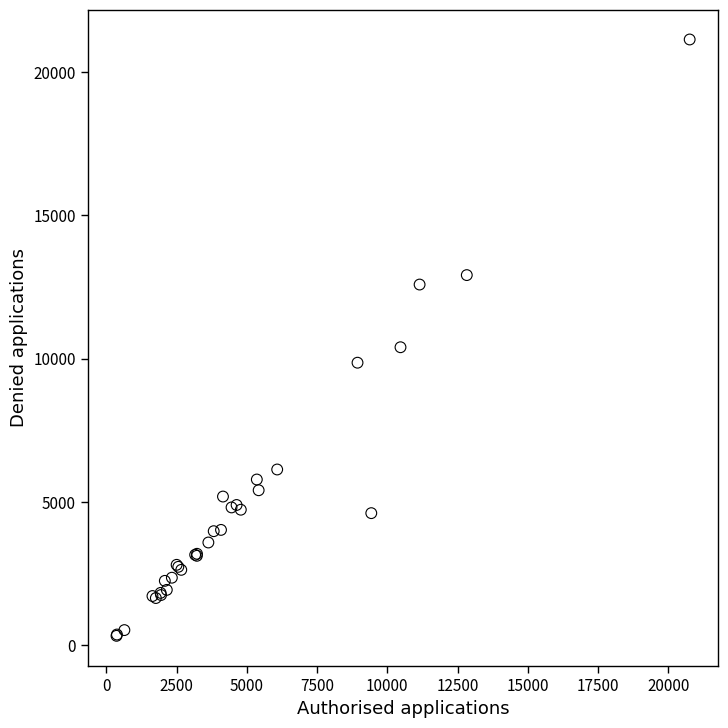

What Y value in the scatter plot is closest to 10730?

10395